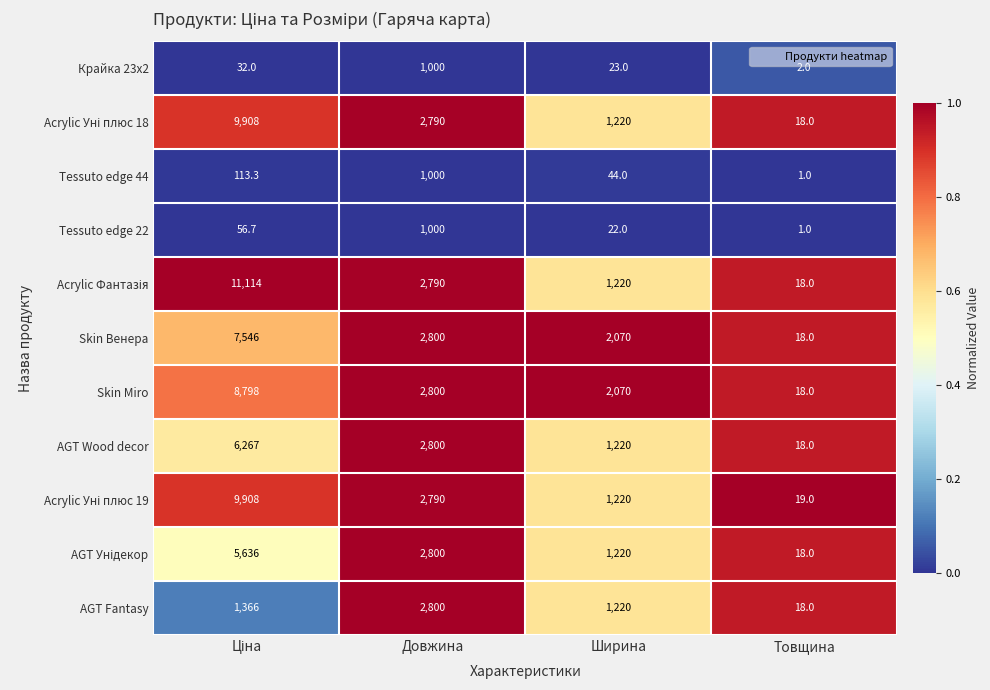

What is the spread (max minus min) of values at Ширина?

2048.0